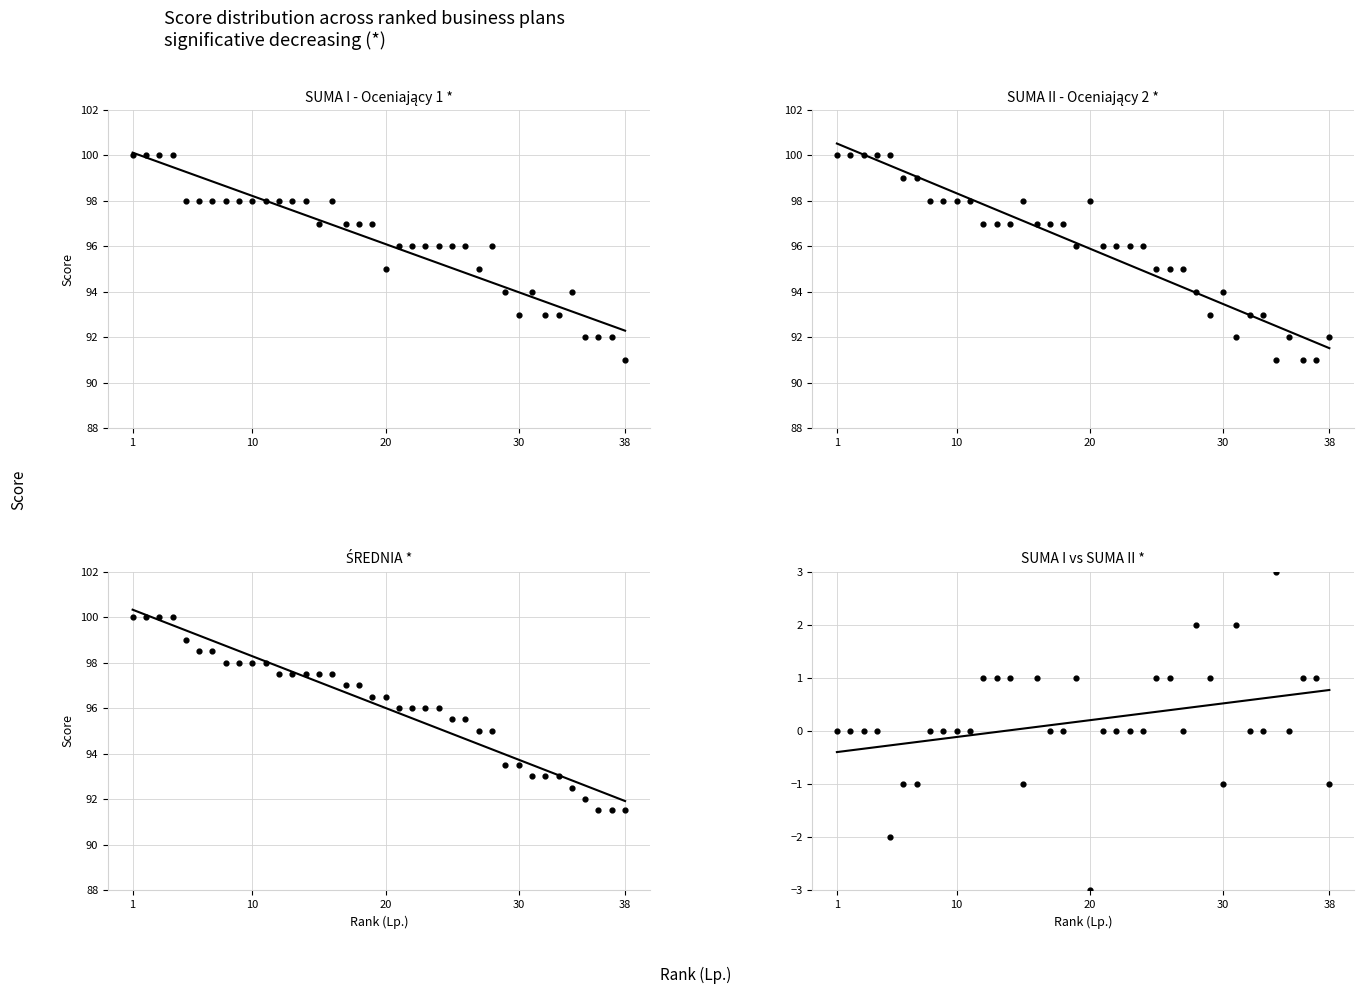

Is the value of ŚREDNIA * at 27 greater than the value of SUMA II - Oceniający 2 * at 23?

No